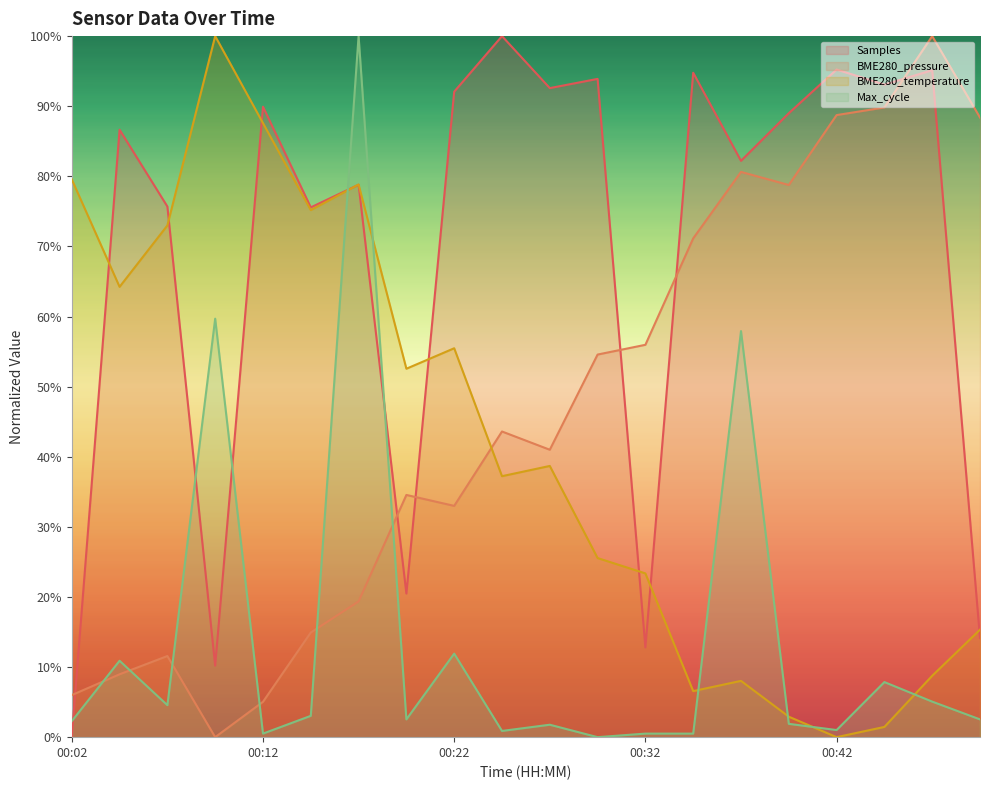

The BME280_temperature series shows 79.6 at 00:02. True or false?

True